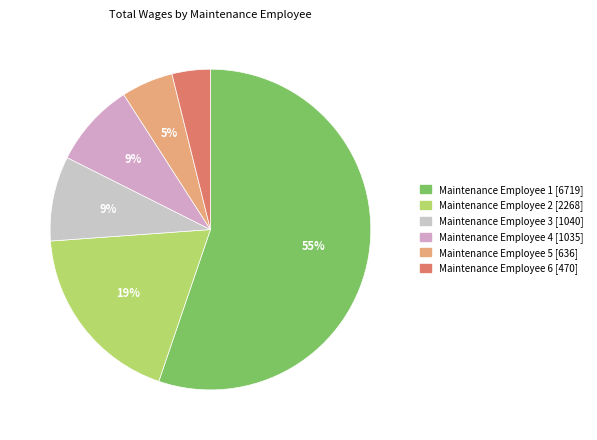

To the nearest percent, what is the average slice percentage?

17%